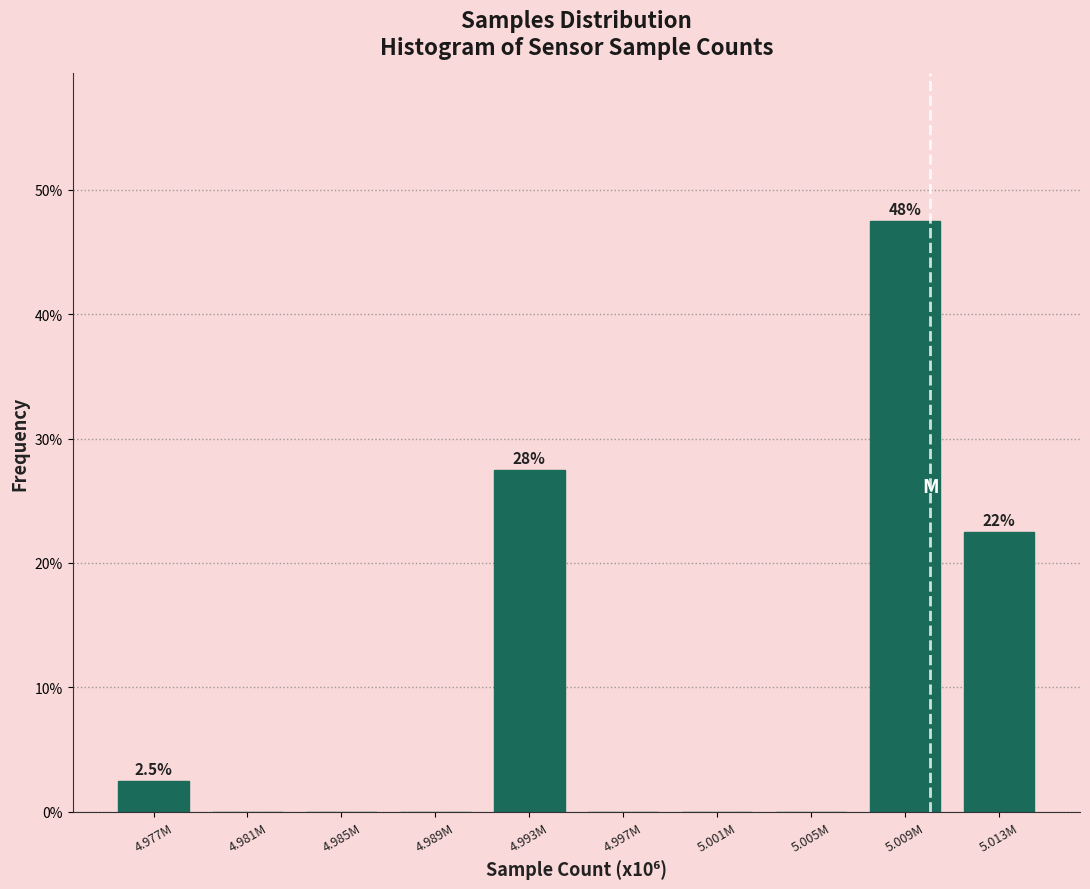

Reading right to left, list all the values displayed in this chart.

5.013M=22.5	5.009M=47.5	5.005M=0.0	5.001M=0.0	4.997M=0.0	4.993M=27.5	4.989M=0.0	4.985M=0.0	4.981M=0.0	4.977M=2.5